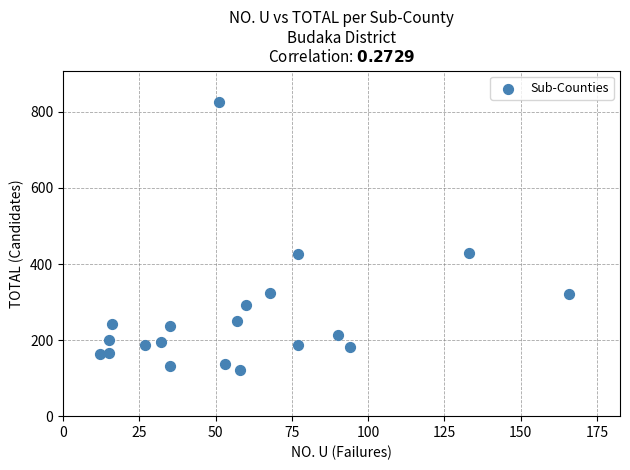

What is the range of X values (max minus min)?

154